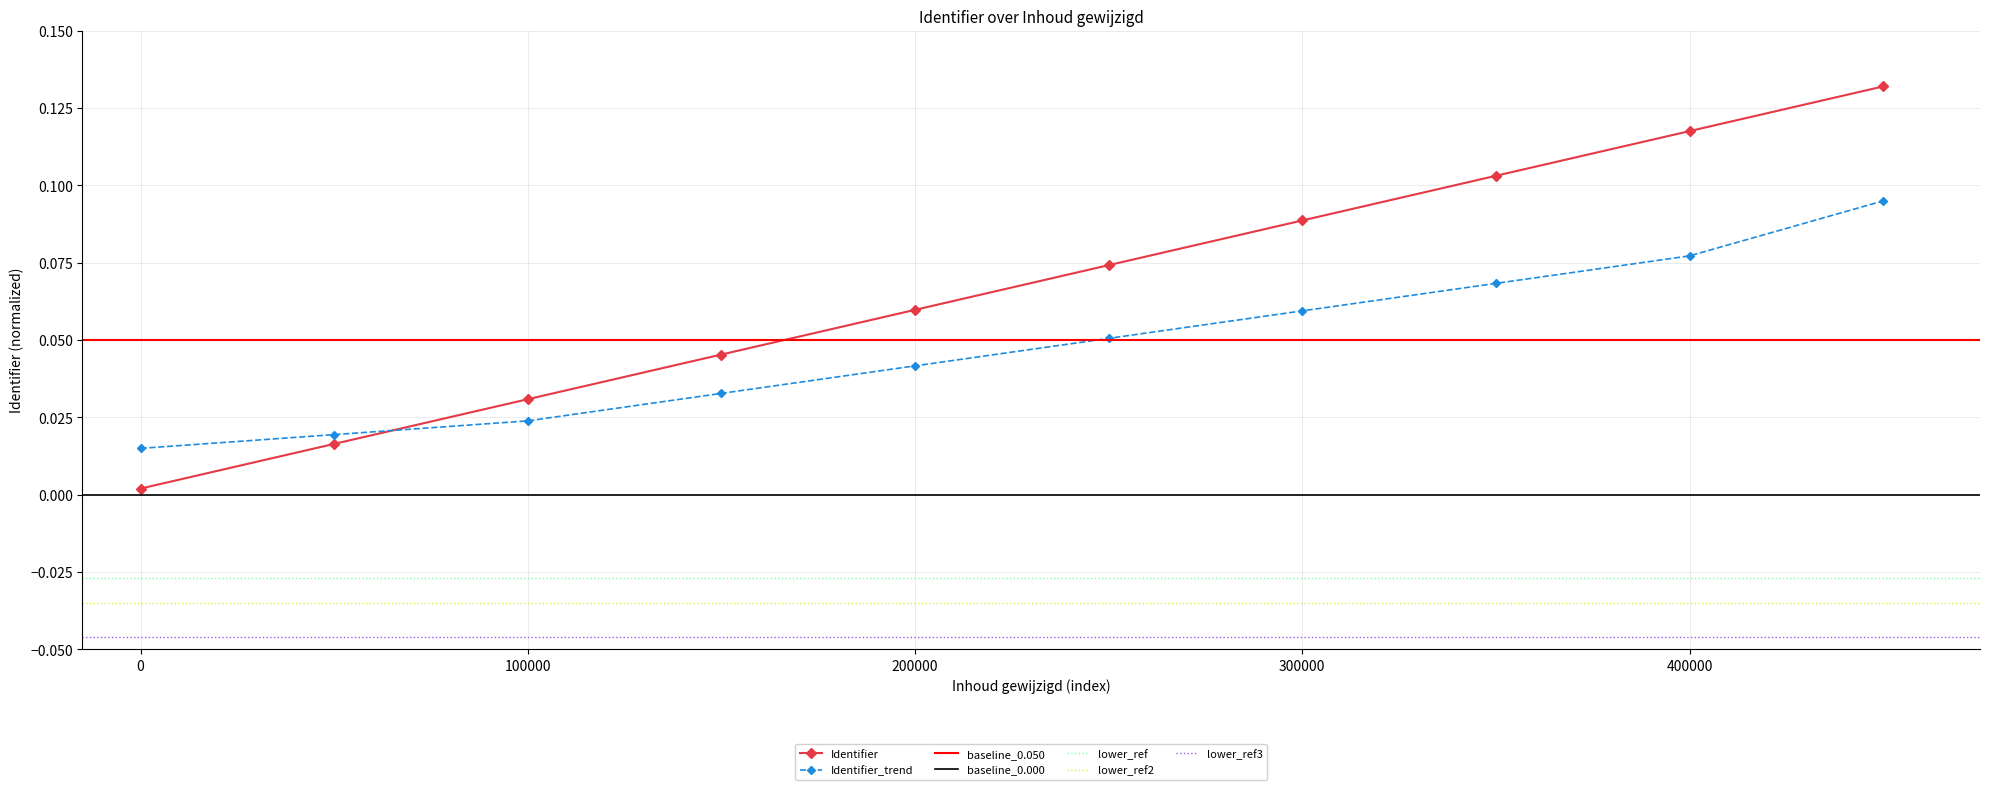

At how many categories does at least one series exceed 0?

10